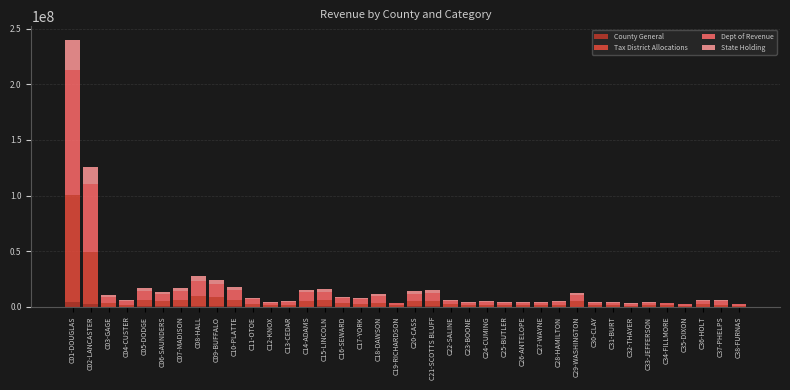

At which category is the sum across all series the highest?

C01-DOUGLAS